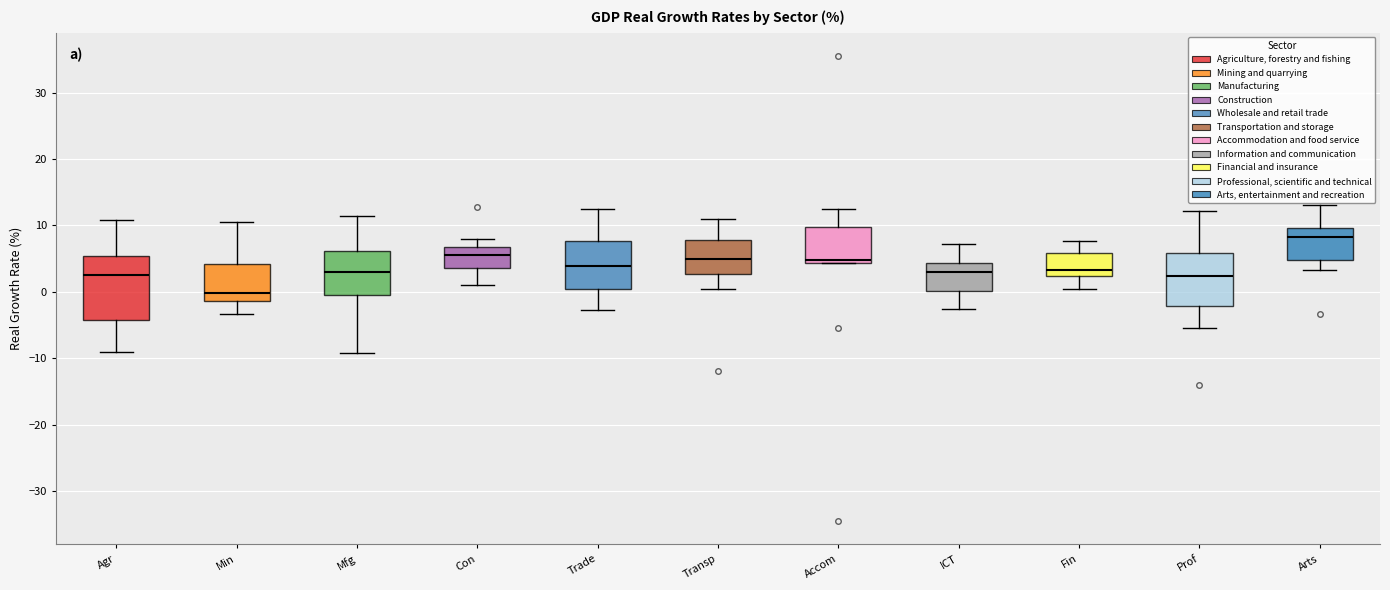

Reading left to right, read every box against the y-axis: the position of its median line, the range the box covers, and the ends of its whiskers. The values are not printed on the chart, so give them approximately, as read against the axis.

Agr: median 3, box -4 to 5, whiskers -9 to 11
Min: median 0, box -1 to 4, whiskers -3 to 11
Mfg: median 3, box 0 to 6, whiskers -9 to 11
Con: median 6, box 4 to 7, whiskers 1 to 8
Trade: median 4, box 1 to 8, whiskers -3 to 13
Transp: median 5, box 3 to 8, whiskers 0 to 11
Accom: median 5, box 4 to 10, whiskers 4 to 12
ICT: median 3, box 0 to 4, whiskers -3 to 7
Fin: median 3, box 2 to 6, whiskers 1 to 8
Prof: median 2, box -2 to 6, whiskers -5 to 12
Arts: median 8, box 5 to 10, whiskers 3 to 13